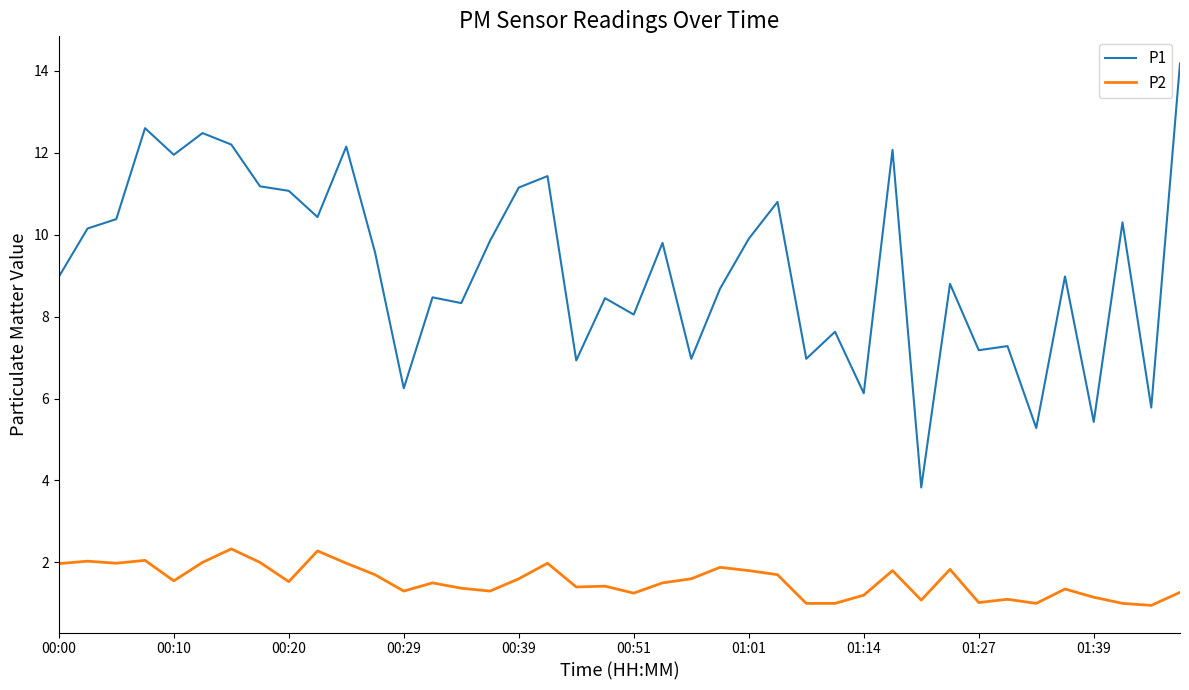

List the series in order of their overall mean, highest first.

P1, P2